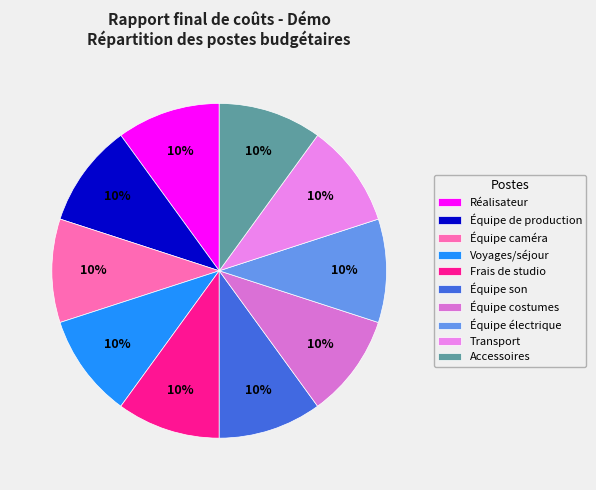

Does Équipe son account for over 50% of the chart?

No